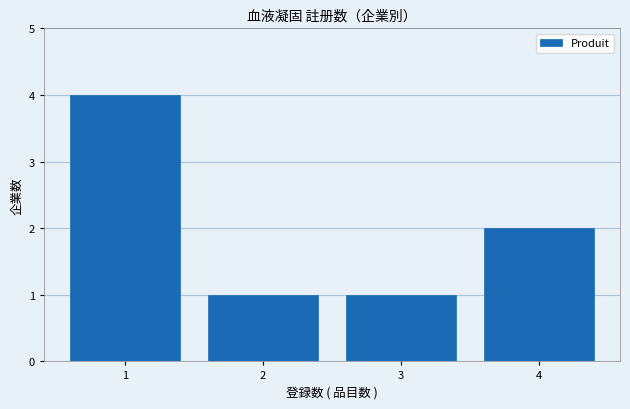

Reading right to left, extract all data points from this chart.

2	1	1	4